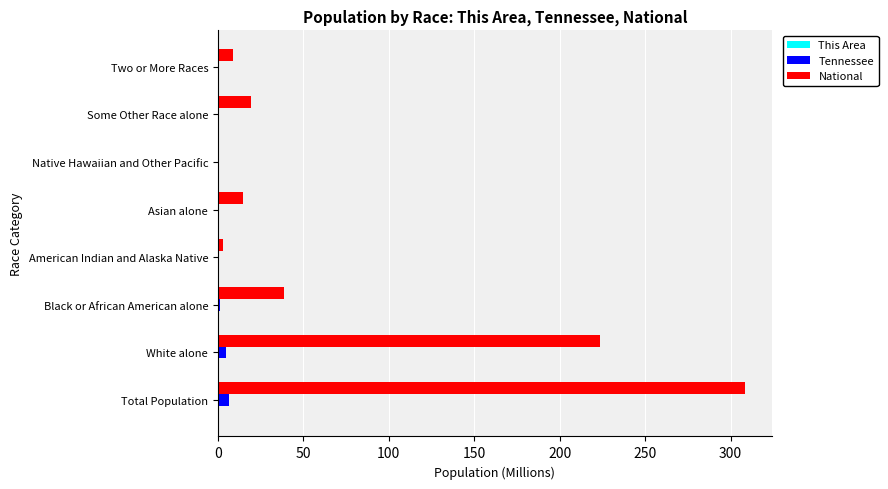

At which label is National closest to 154?

White alone